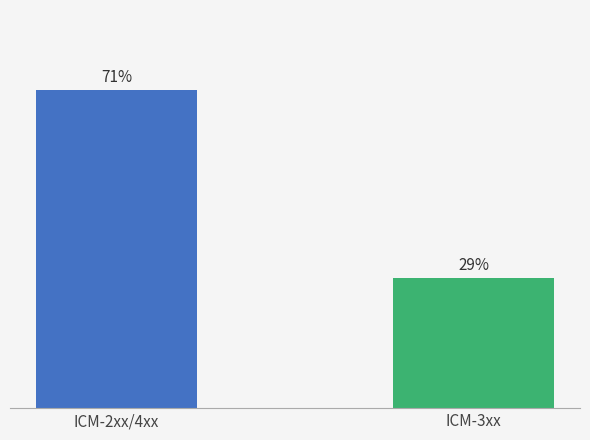

Which has a higher value, ICM-2xx/4xx or ICM-3xx?

ICM-2xx/4xx